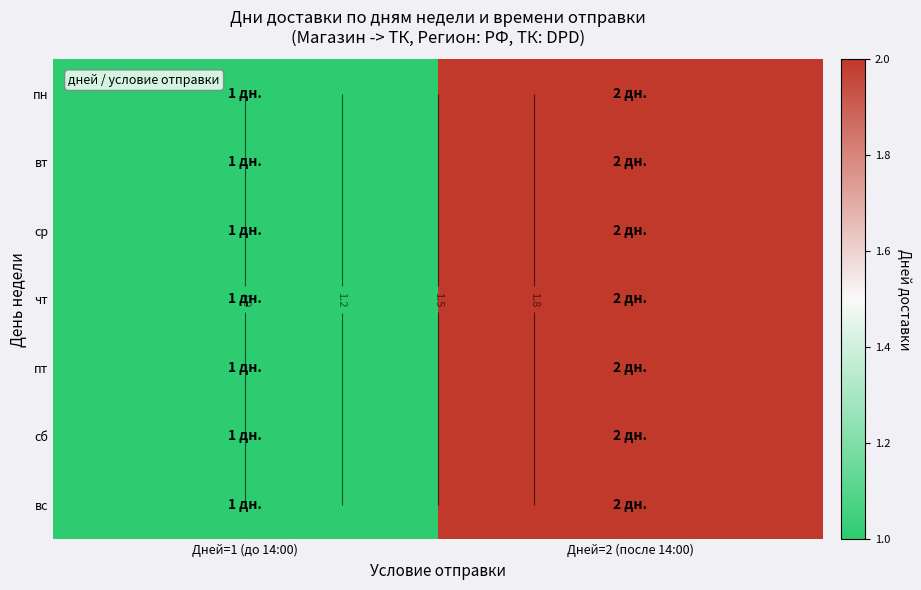

Between Дней=1 (до 14:00) and Дней=2 (после 14:00), which is larger?

Дней=2 (после 14:00)